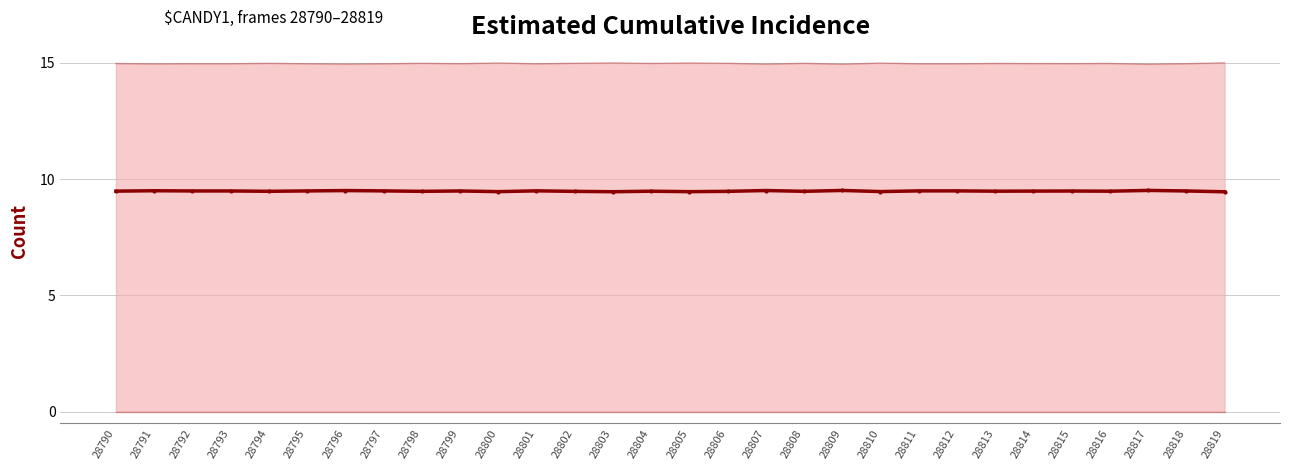

Which series has the largest total across all categories?

Upper bound